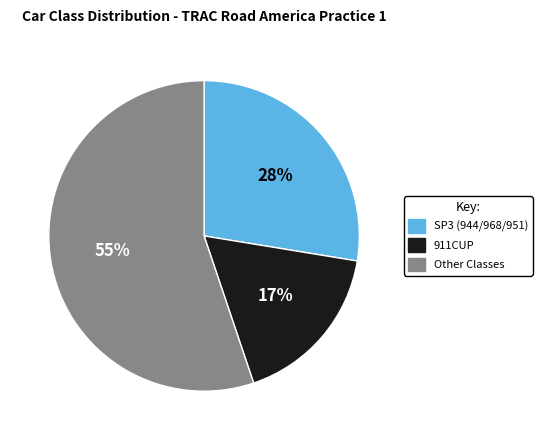

Count the number of slices in the pie.

3